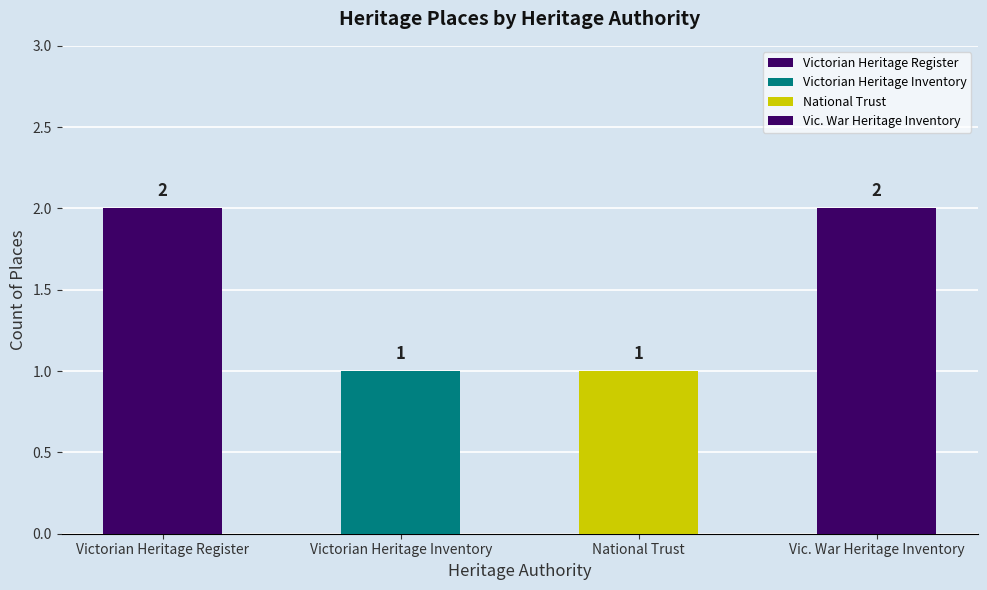

Approximately how many times larger is the value at Victorian Heritage Inventory compared to Vic. War Heritage Inventory?

0.5